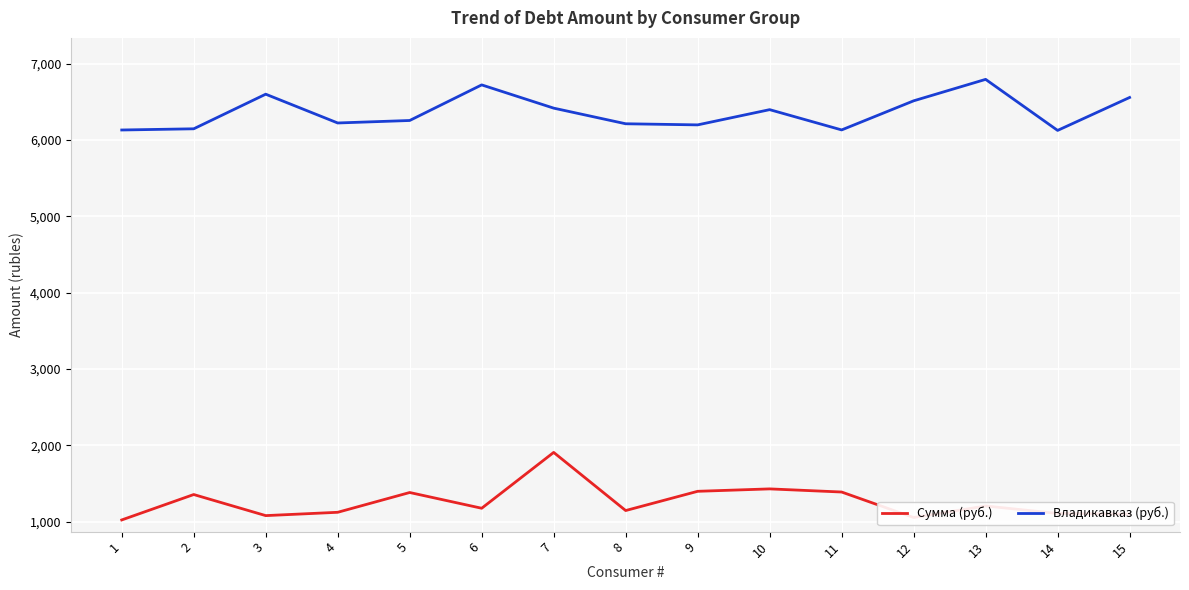

Where is Владикавказ (руб.) nearest to the value 6458?

7